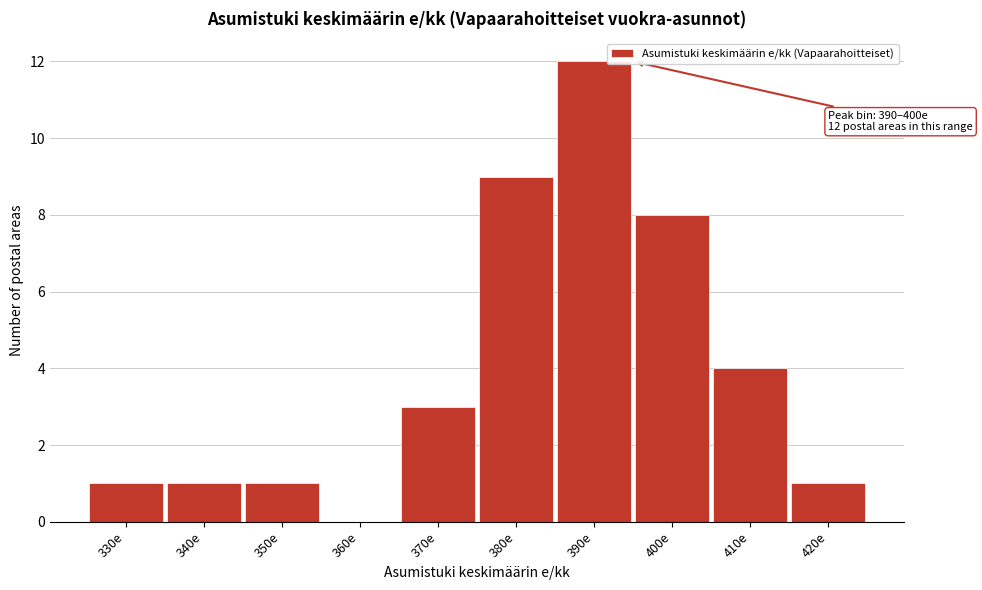

Reading right to left, extract all data points from this chart.

420e=1	410e=4	400e=8	390e=12	380e=9	370e=3	360e=0	350e=1	340e=1	330e=1